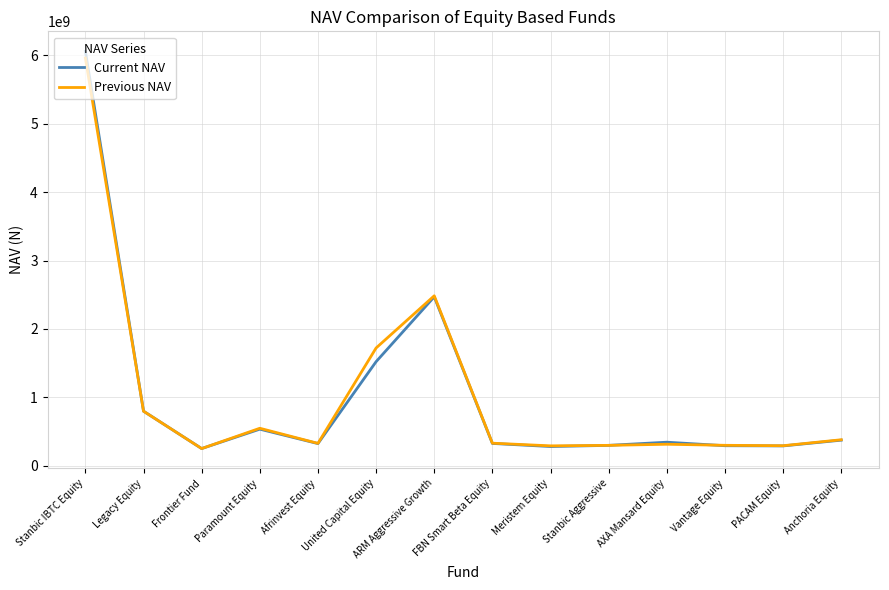

Which series has the largest range (max minus min)?

Current NAV